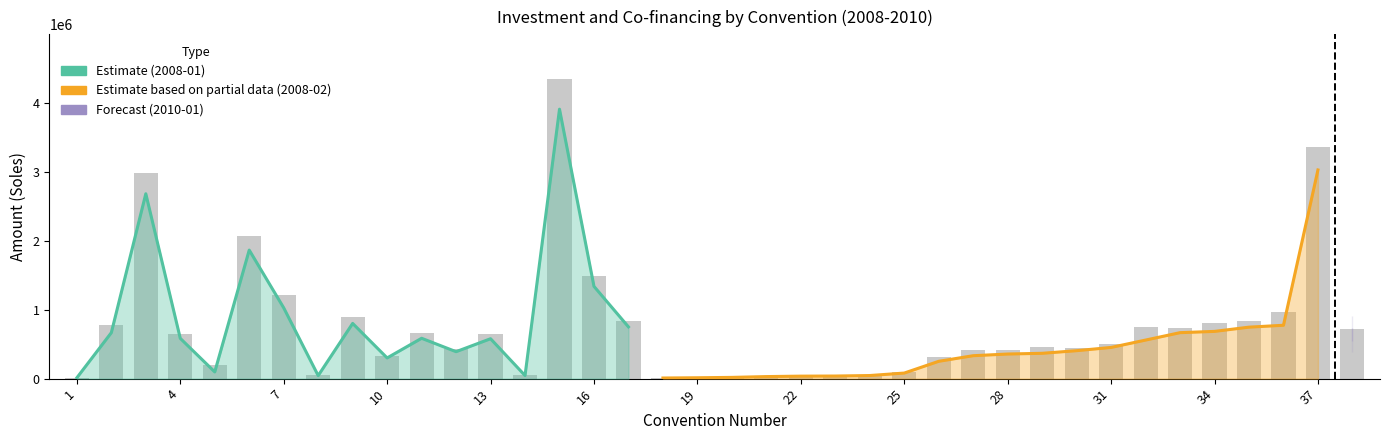

What is the approximate value at 25?

100971.5